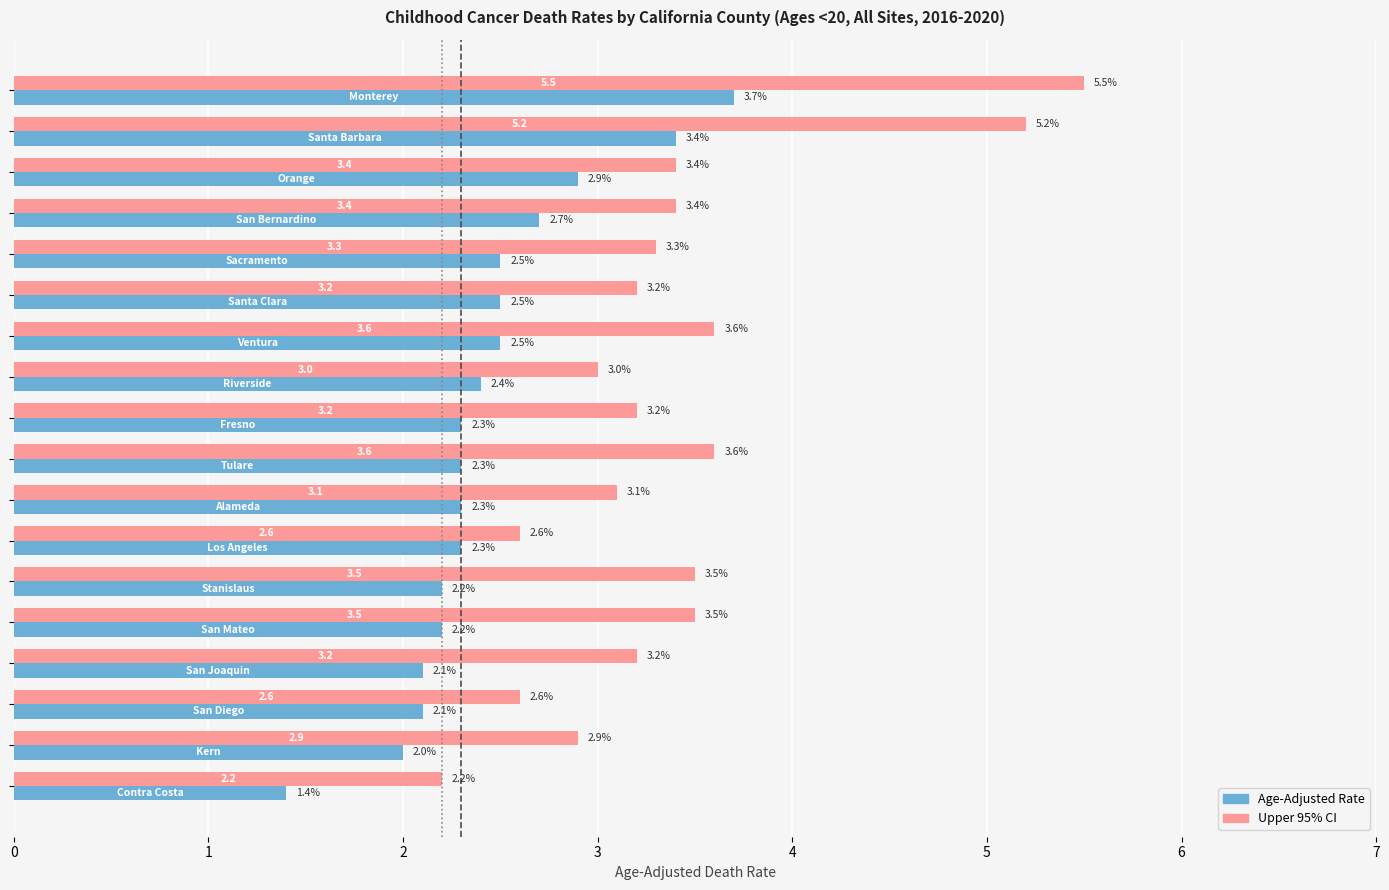

What is the maximum value shown in the chart?

5.5